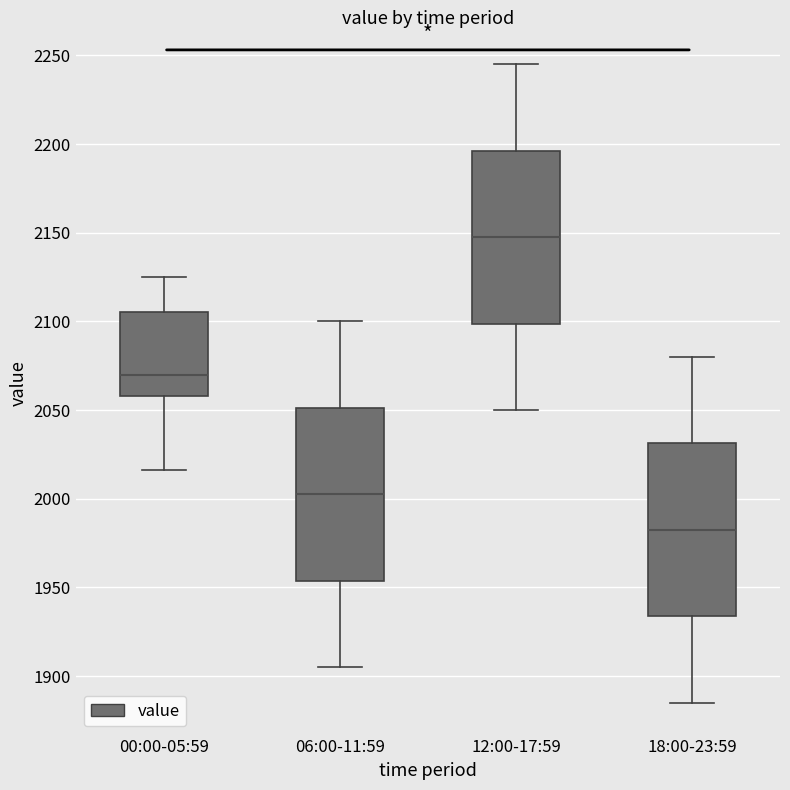

Where does the median line of the box for 18:00-23:59 sit on the y-axis? The values are not printed on the chart, so give them approximately, as read against the axis.

1985